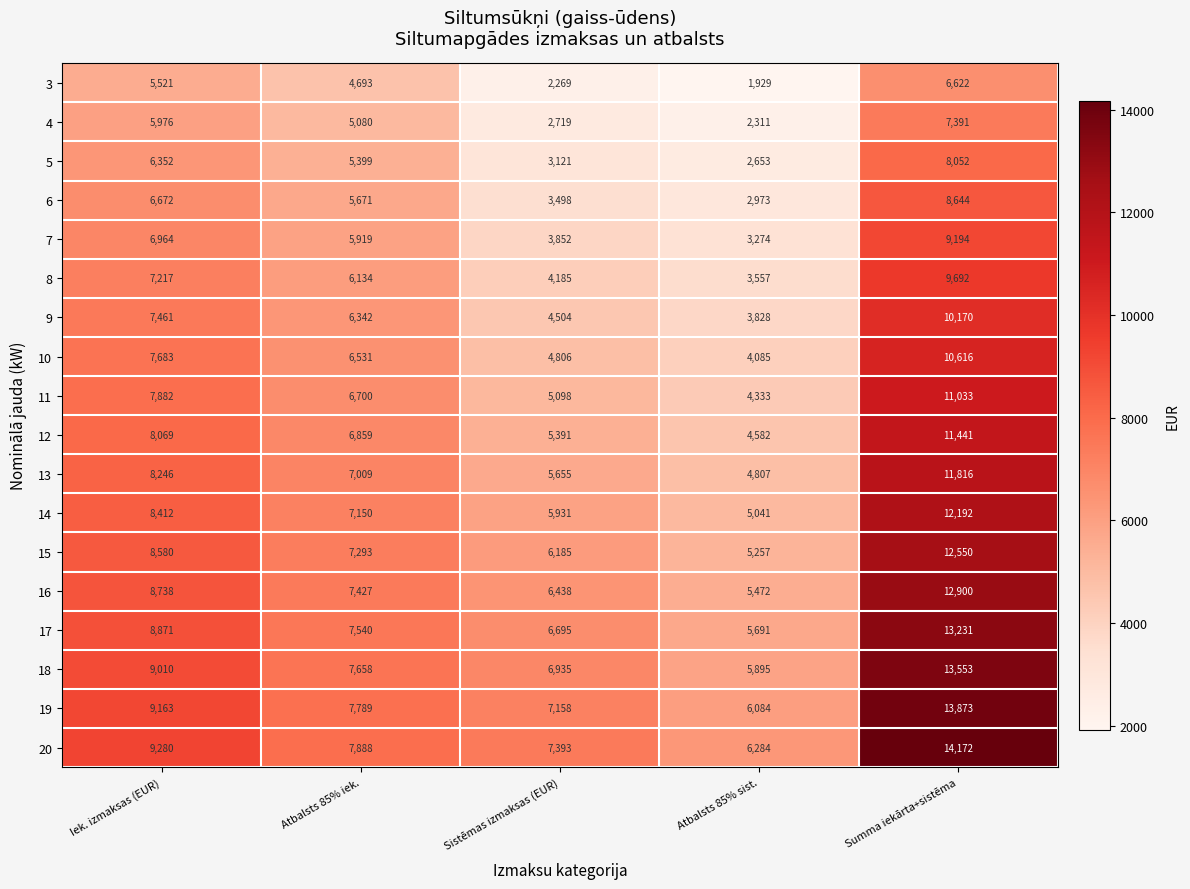

Is it true that 16 equals 7427 at Atbalsts 85% iek.?

True